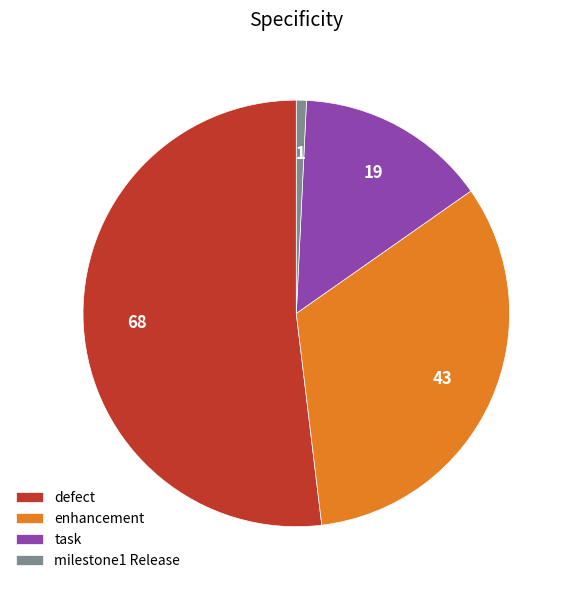

How many segments does this pie chart have?

4